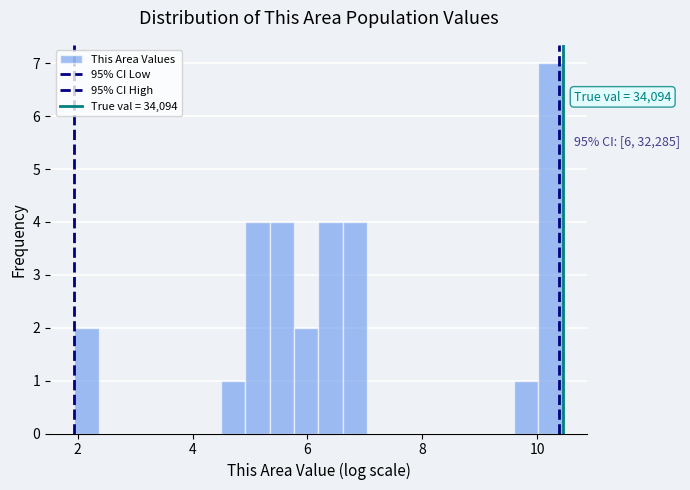

Read against the x-axis, roughly where is the centre of the tallest bar?

10.2